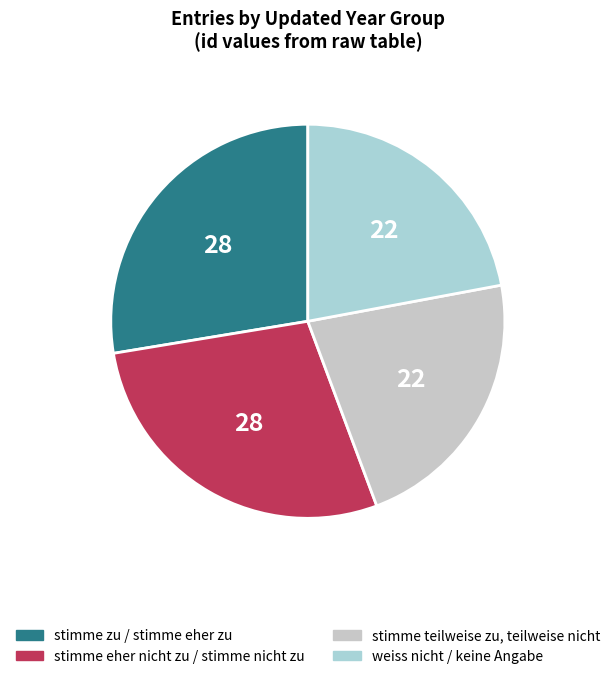

How many slices are in this pie chart?

4